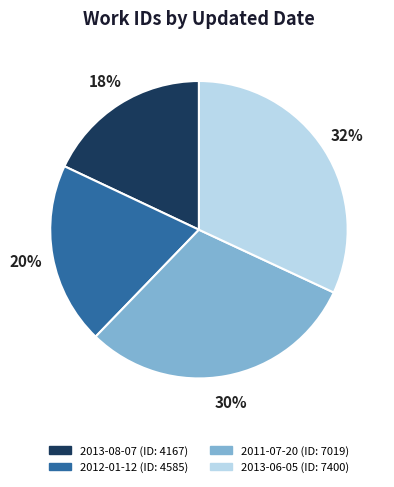

Which category has the smallest portion of the pie?

2013-08-07